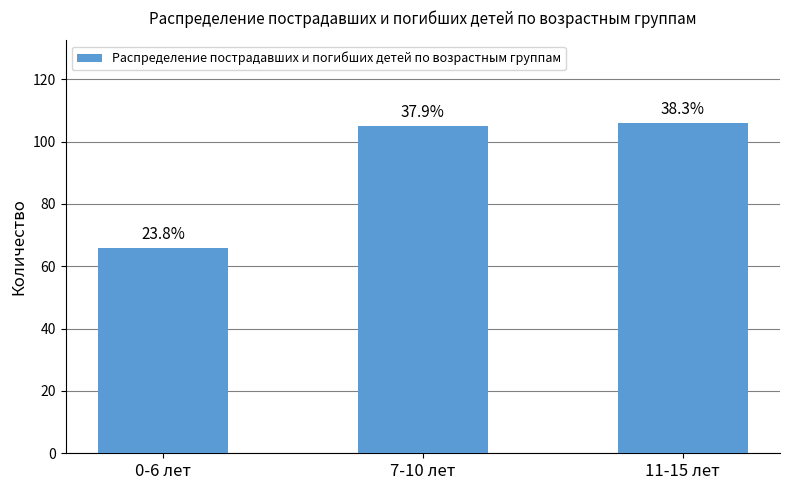

How many bars are there in total?

3